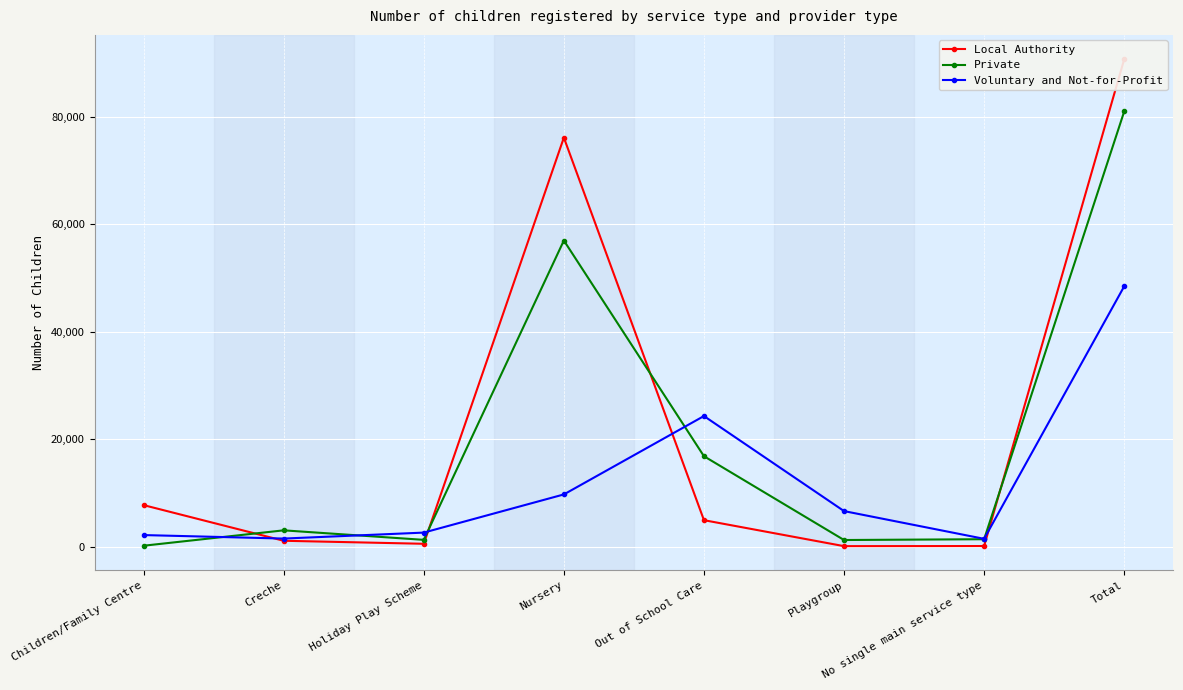

Which series ends up on top after the final intersection of Private and Local Authority?

Local Authority